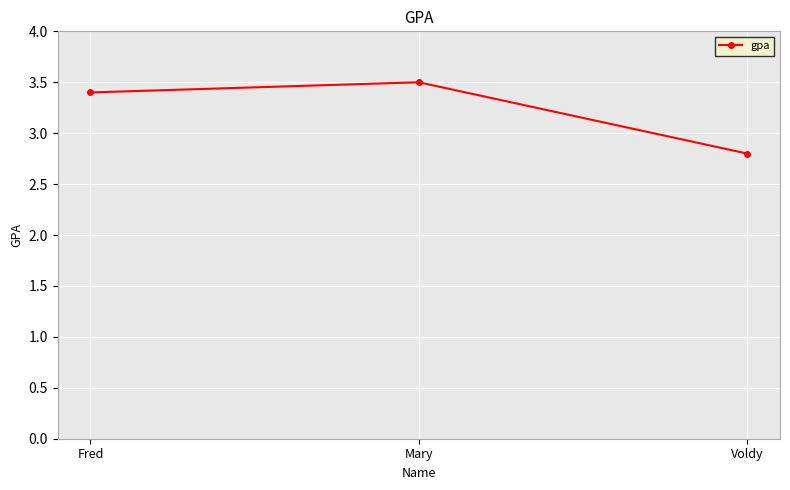

What is the average value?

3.2